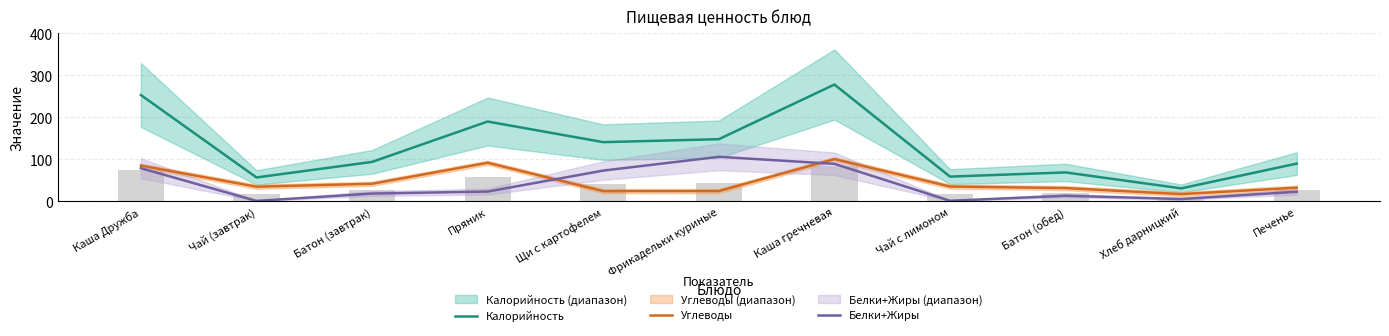

Which series has the largest total across all categories?

Калорийность